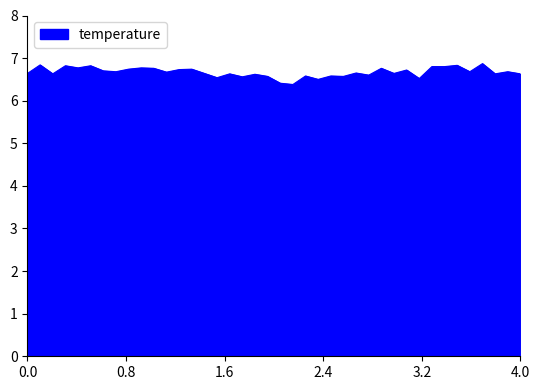

What is the greatest value displayed?

6.9